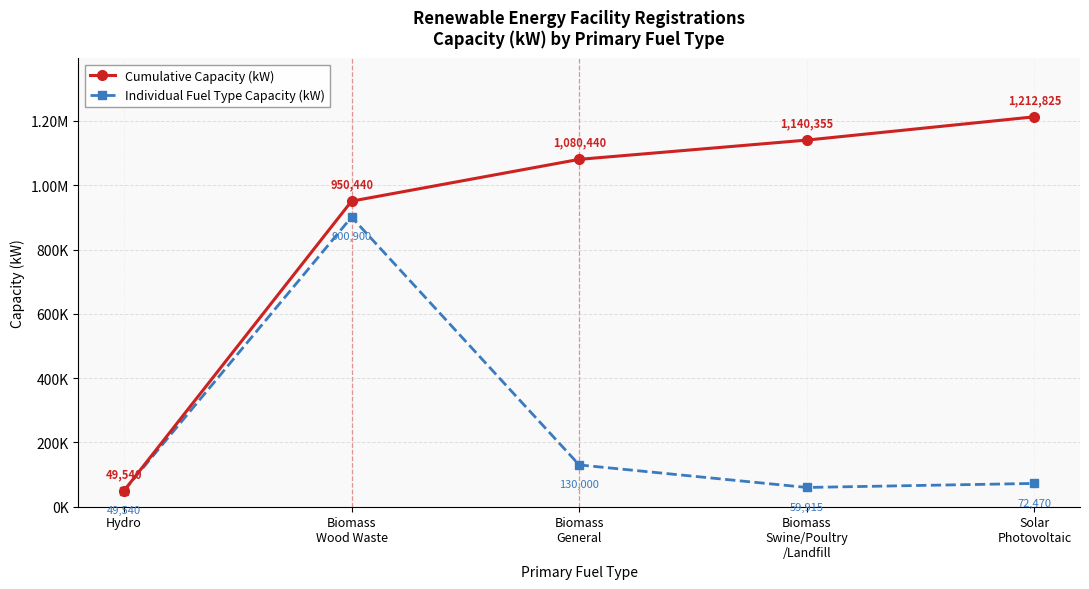

Does the chart have visible grid lines?

Yes